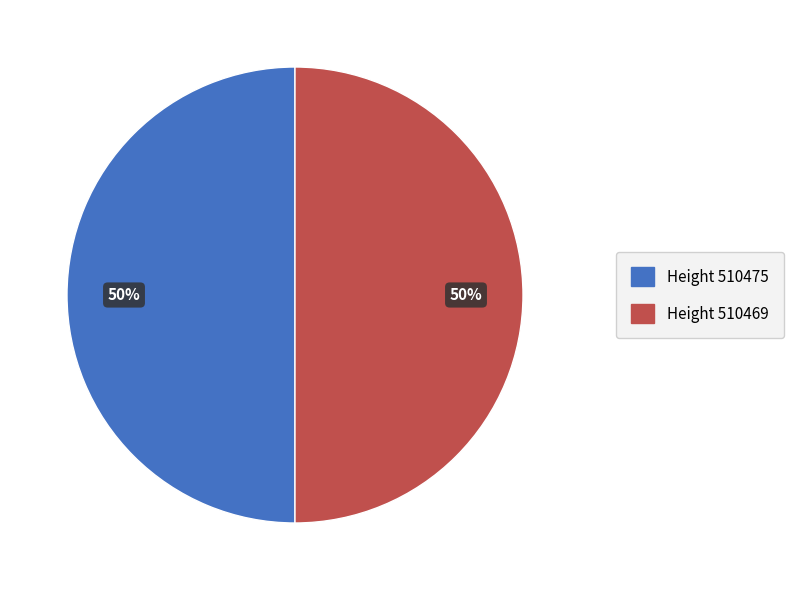

True or false: Height 510475 accounts for 50% of the total.

True